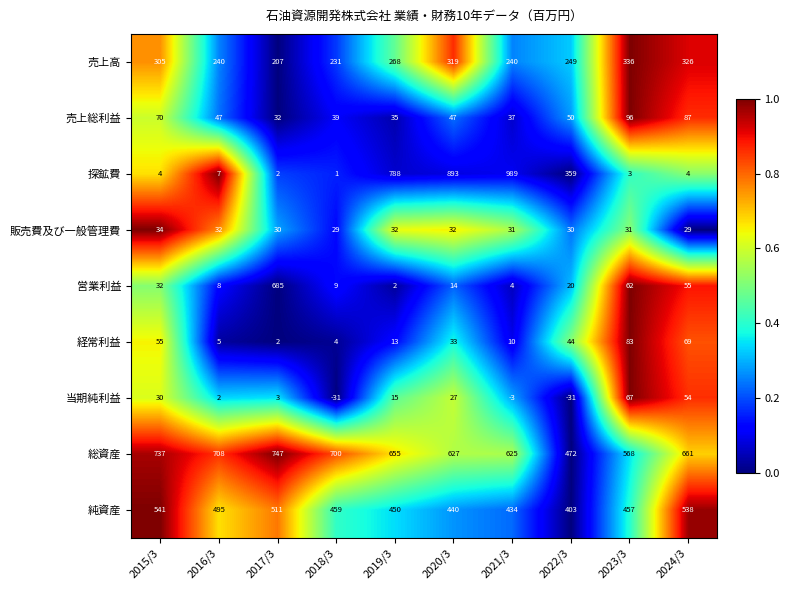

Which series has the widest spread of values?

探鉱費